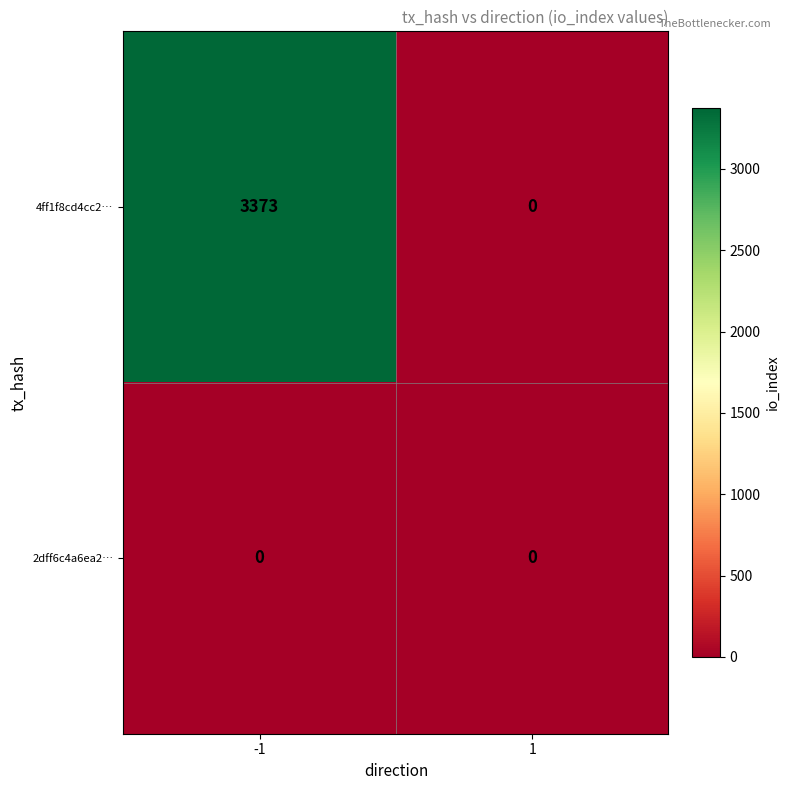

At which category is the sum across all series the highest?

-1